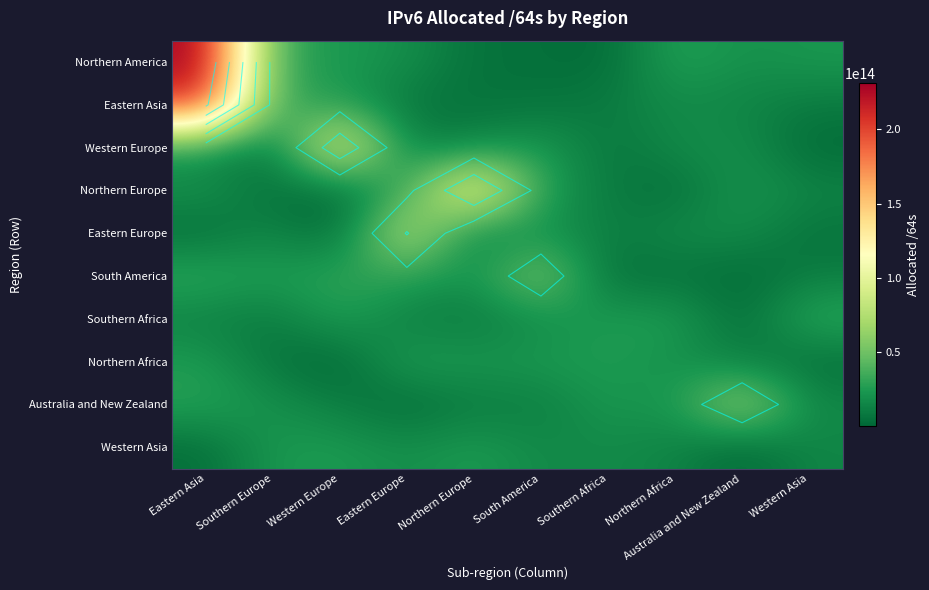

Between South America and Australia and New Zealand, which is larger?

Australia and New Zealand